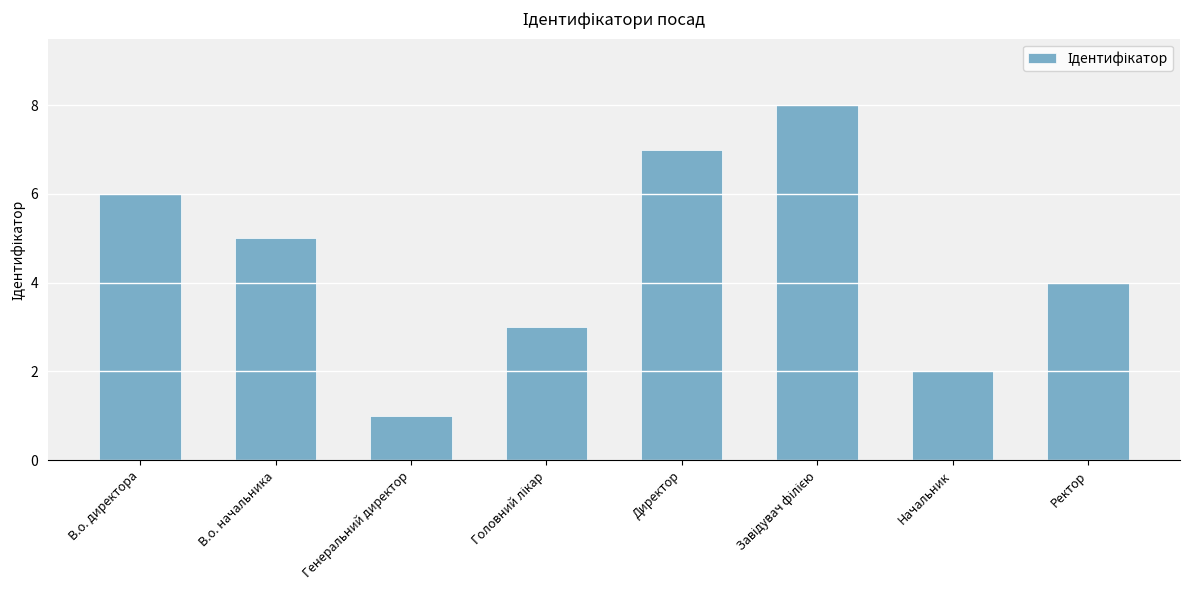

How many bars are there in total?

8